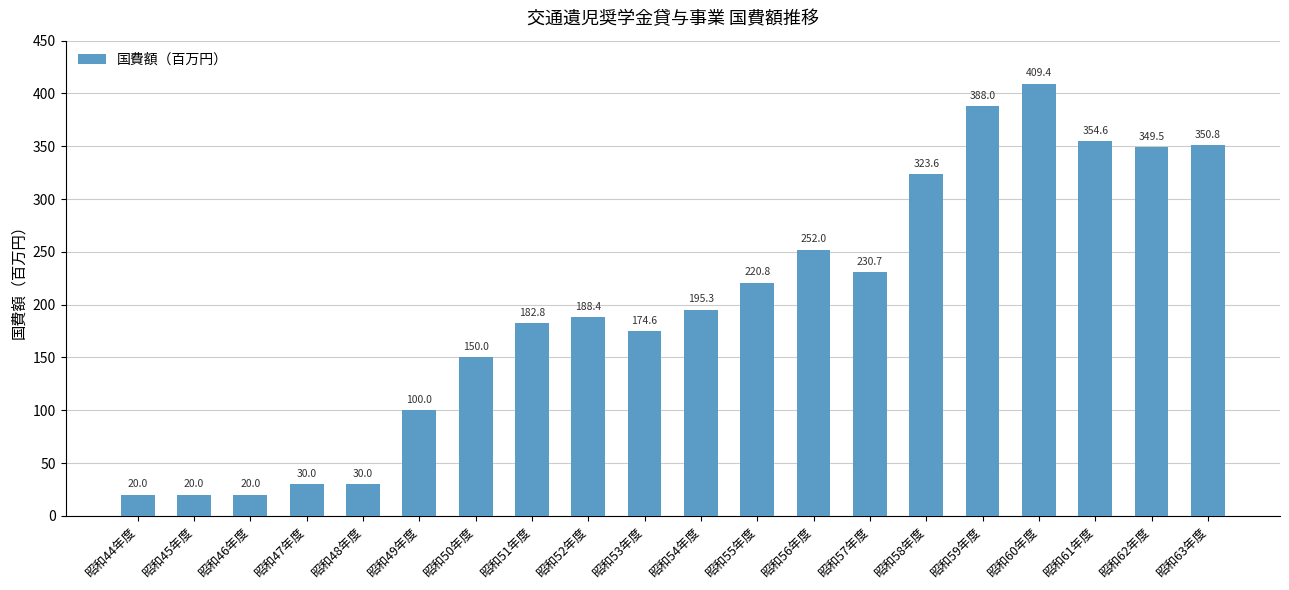

True or false: the data shows 409.4 at 昭和60年度.

True